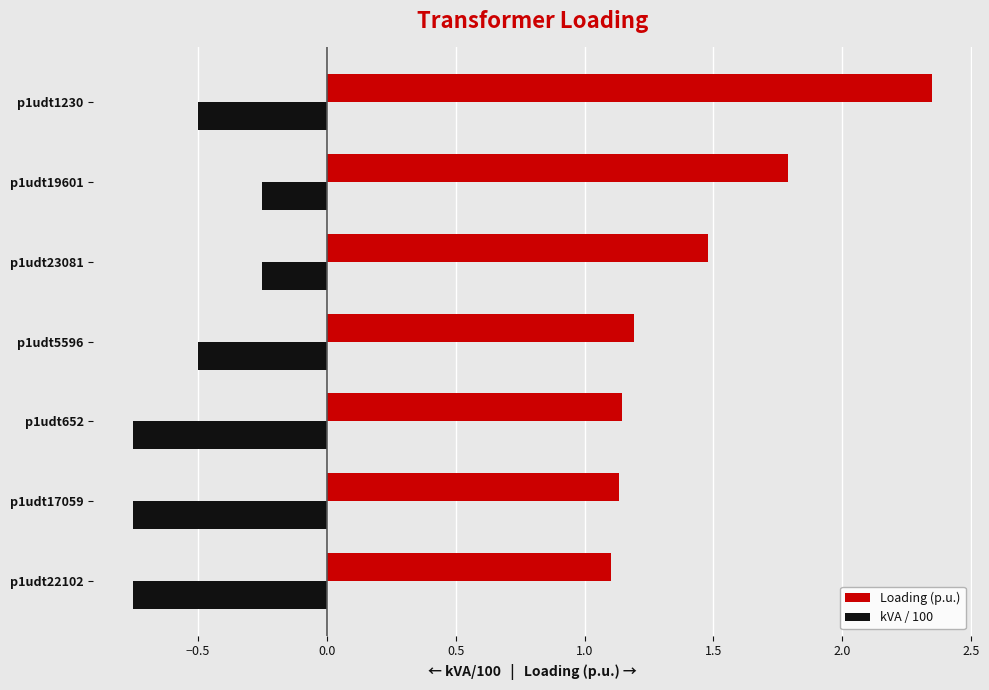

What is the difference between the maximum and second lowest values in the Loading (p.u.) series?

1.2